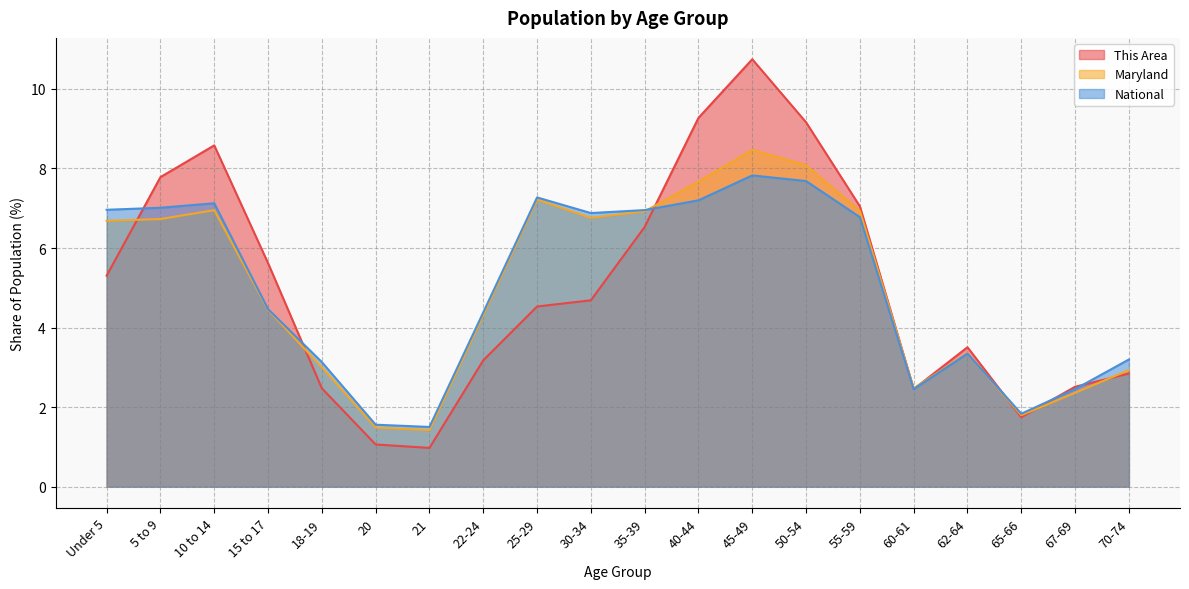

True or false: This Area has a value of 13.1 at 50-54.

False